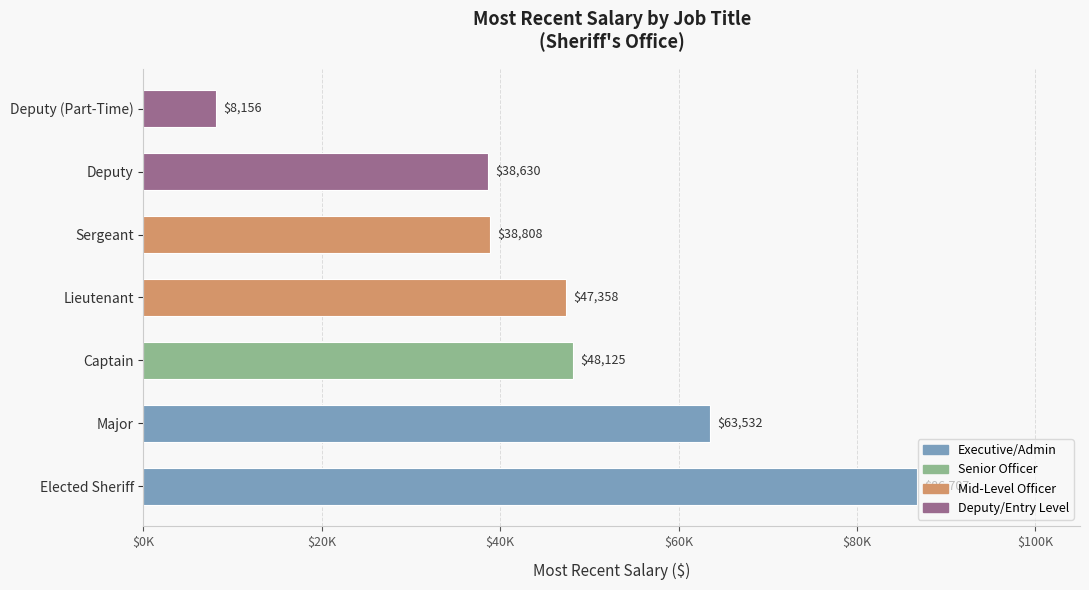

What is the smallest value displayed?

8156.3